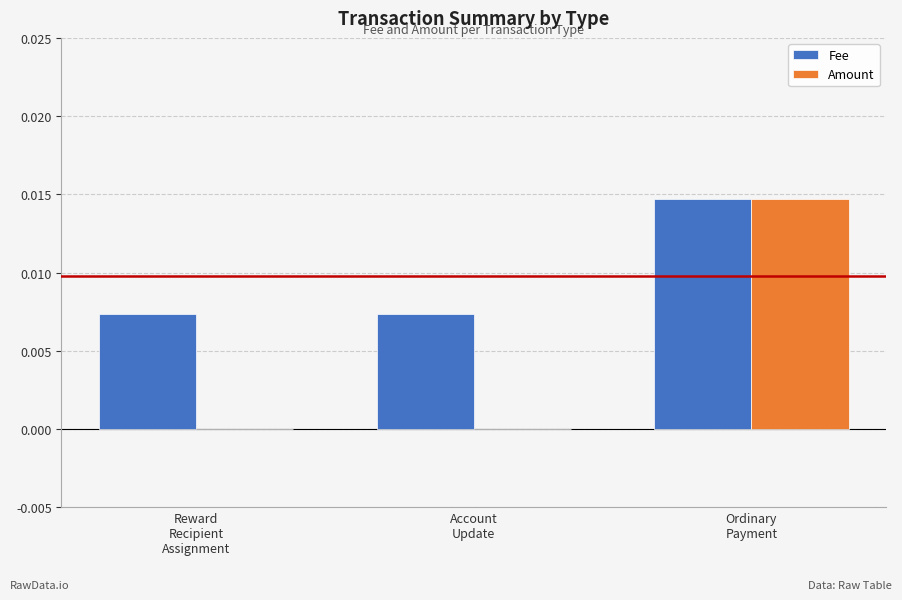

The Fee series shows 0.0 at Account
Update. True or false?

True